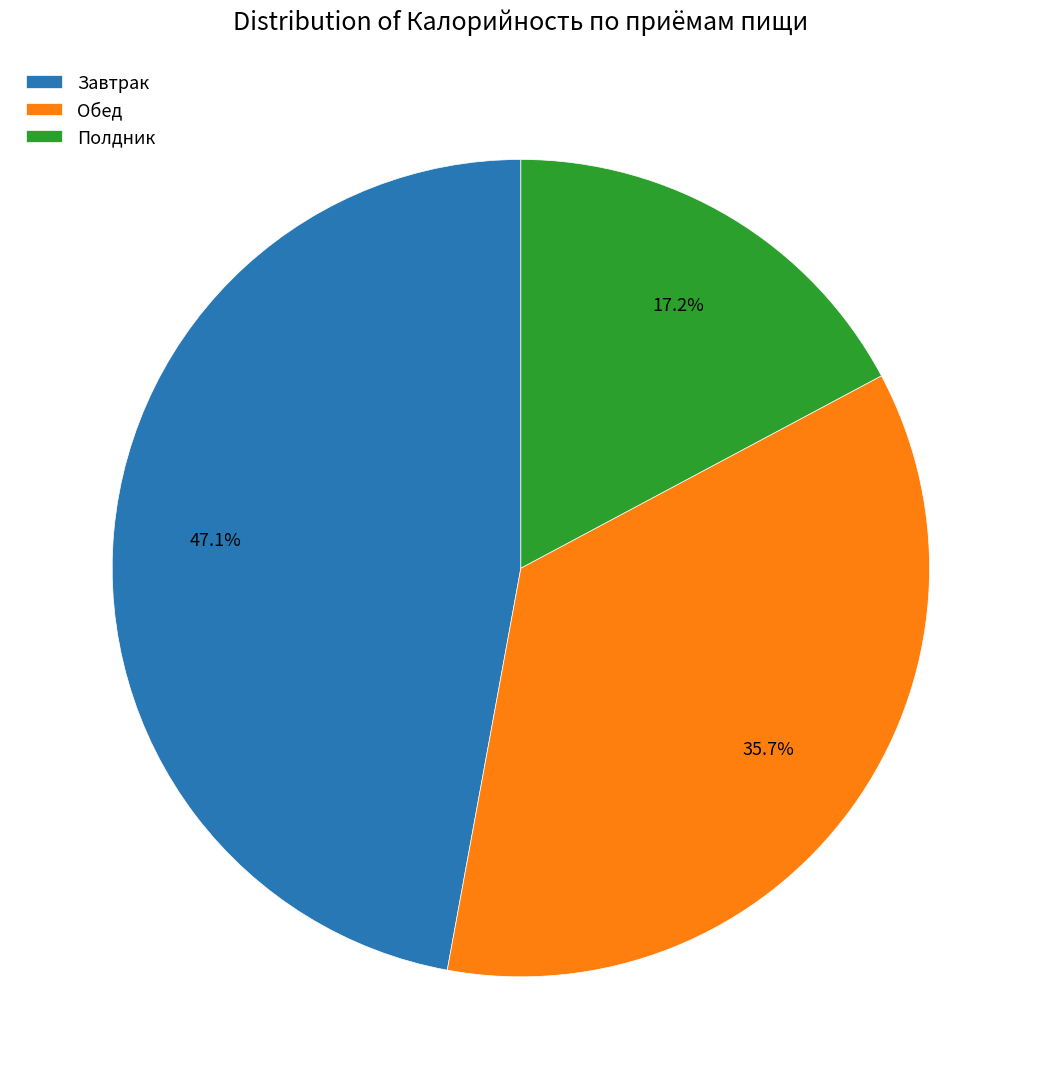

What is the smallest slice in the pie chart?

Полдник